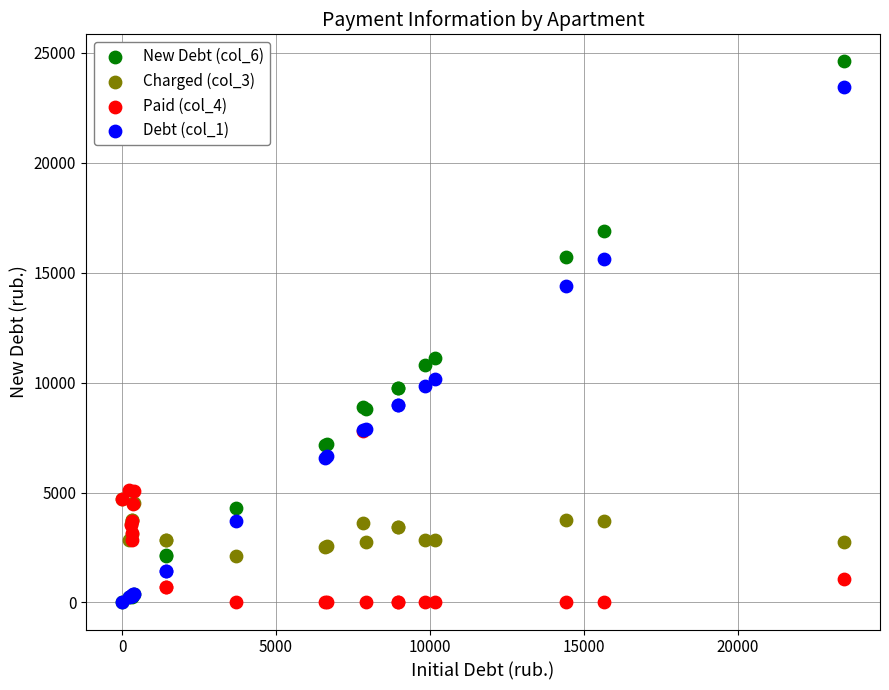

Across all series, what Y value is closest to 12307?

11116.3